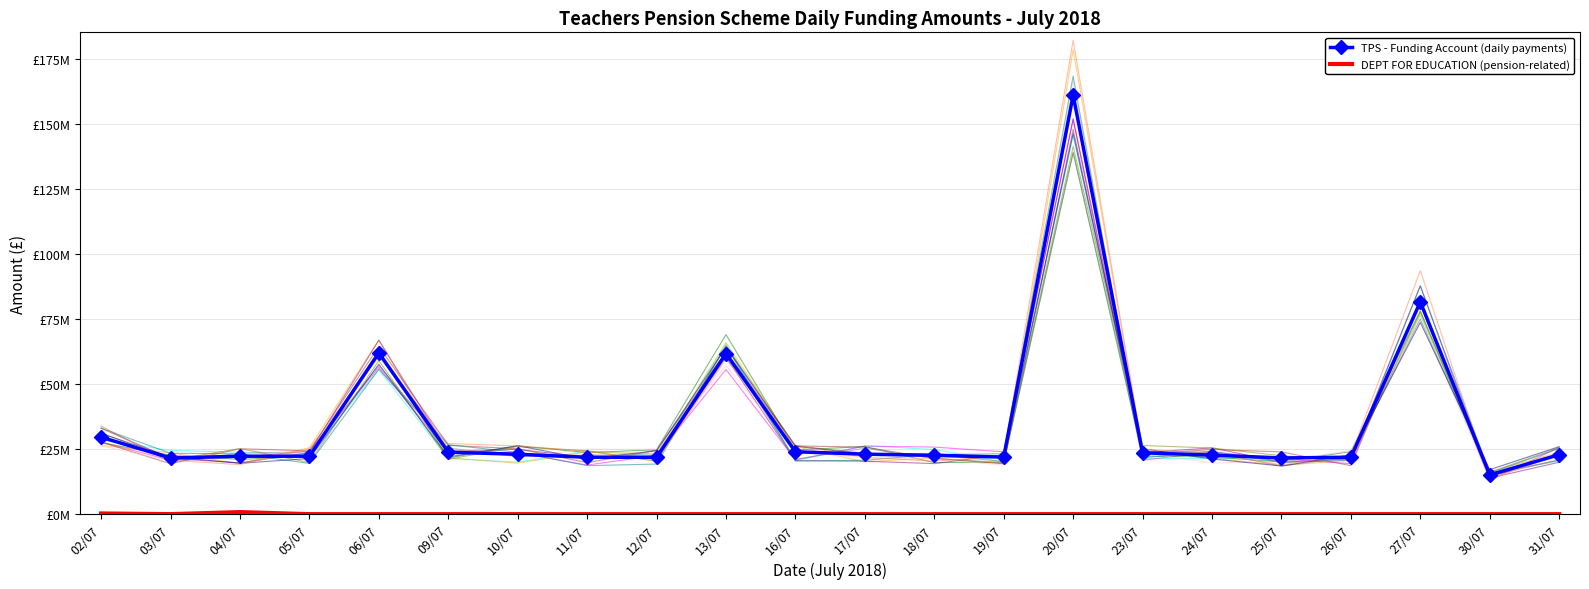

At how many categories does at least one series exceed 134854727?

1